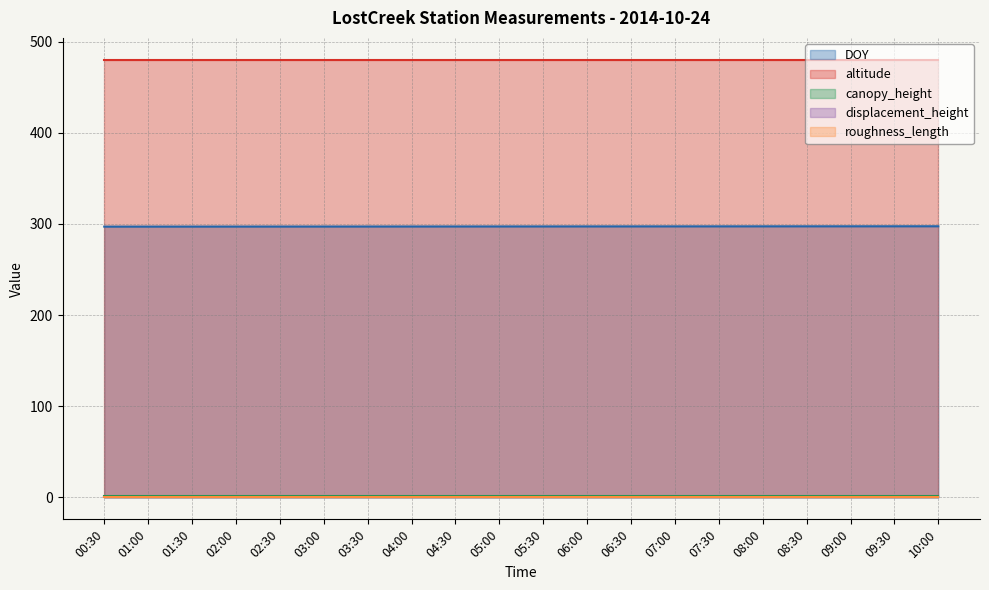

Reading left to right, list all the values displayed in this chart.

DOY: 297.0	297.0	297.1	297.1	297.1	297.1	297.1	297.2	297.2	297.2	297.2	297.2	297.3	297.3	297.3	297.3	297.4	297.4	297.4	297.4
altitude: 480.0	480.0	480.0	480.0	480.0	480.0	480.0	480.0	480.0	480.0	480.0	480.0	480.0	480.0	480.0	480.0	480.0	480.0	480.0	480.0
canopy_height: 1.5	1.5	1.5	1.5	1.5	1.5	1.5	1.5	1.5	1.5	1.5	1.5	1.5	1.5	1.5	1.5	1.5	1.5	1.5	1.5
displacement_height: 1.0	1.0	1.0	1.0	1.0	1.0	1.0	1.0	1.0	1.0	1.0	1.0	1.0	1.0	1.0	1.0	1.0	1.0	1.0	1.0
roughness_length: 0.2	0.2	0.2	0.2	0.2	0.2	0.2	0.2	0.2	0.2	0.2	0.2	0.2	0.2	0.2	0.2	0.2	0.2	0.2	0.2